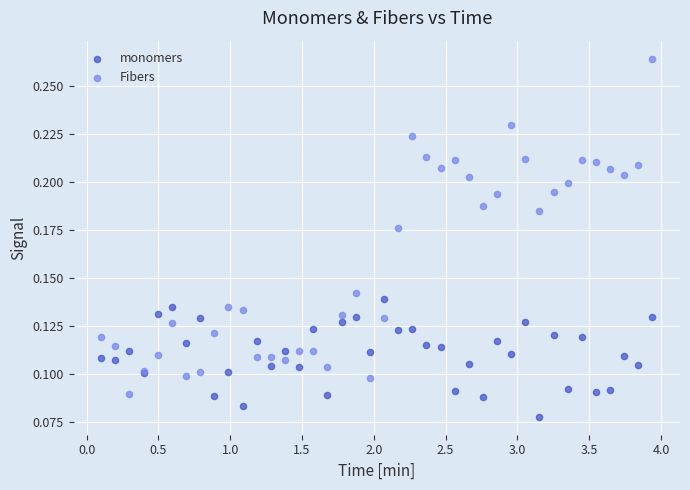

Which series has the largest Y range (max minus min)?

Fibers